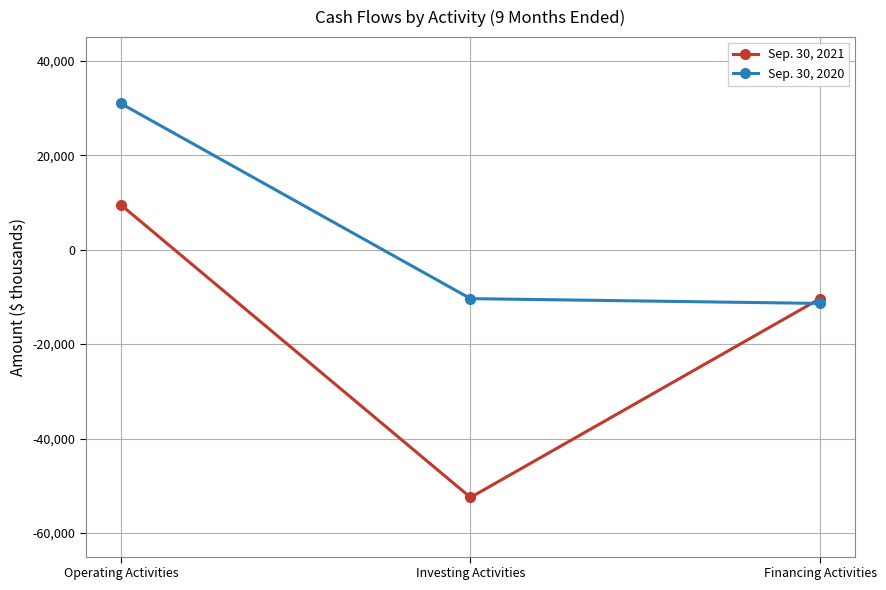

What position from the right is Operating Activities?

3